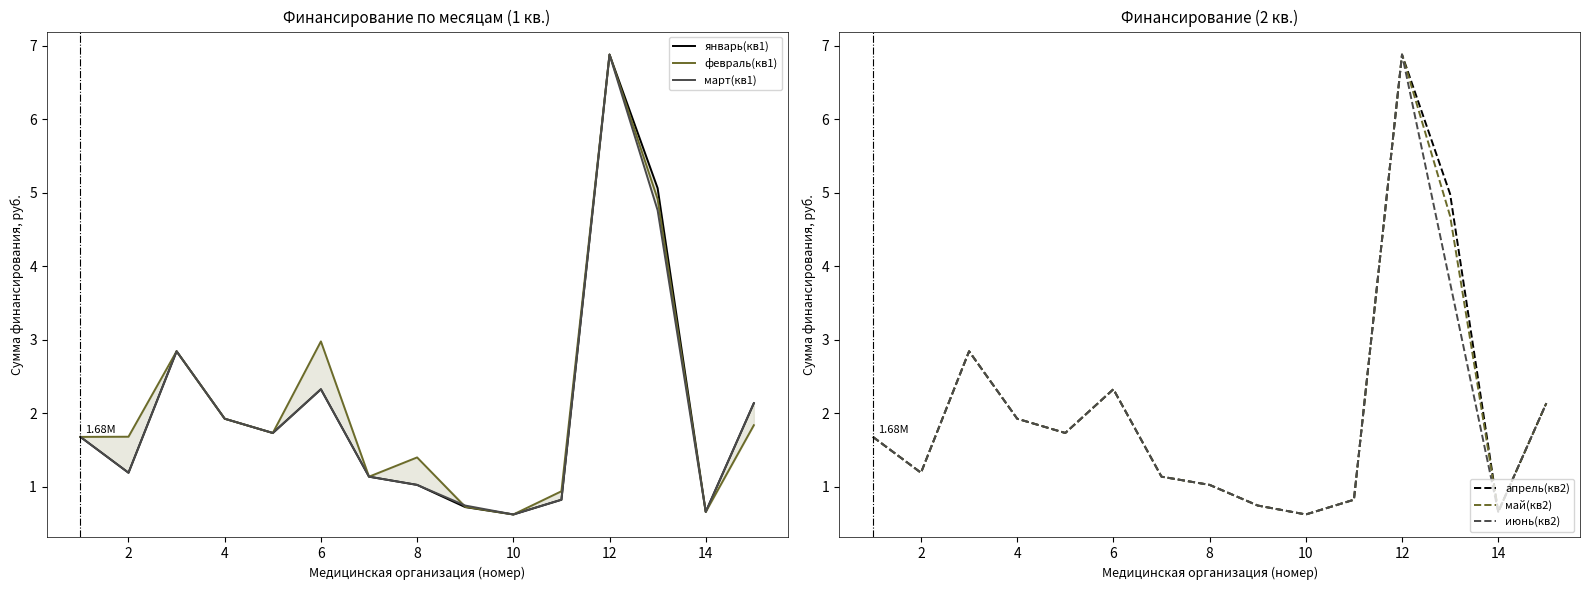

Is the value of март(кв1) at 2 greater than the value of февраль(кв1) at 14?

Yes